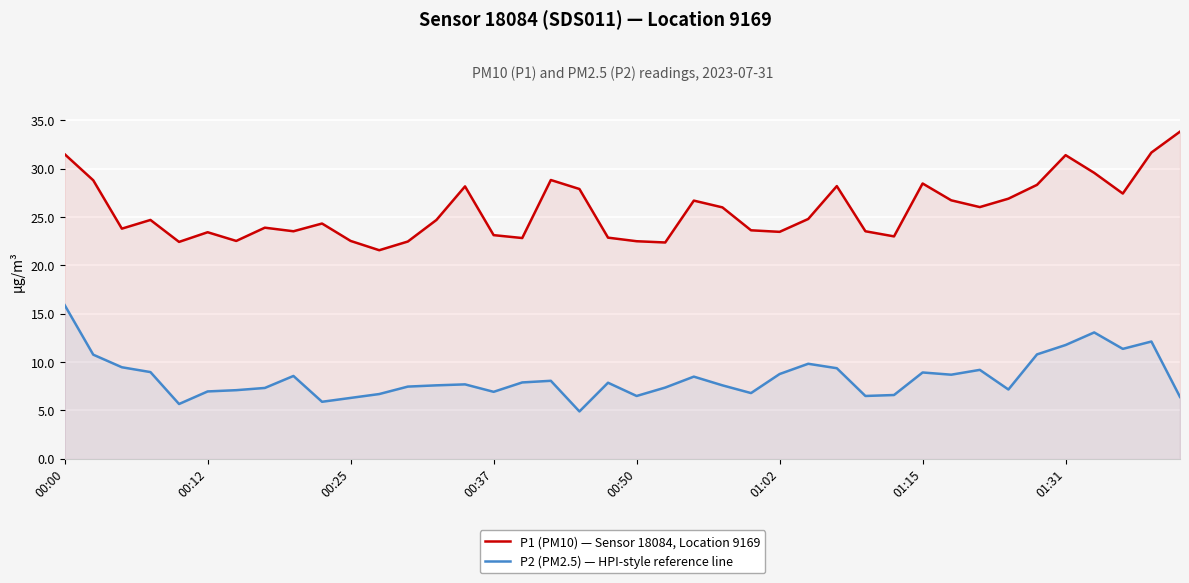

Which series has the largest total across all categories?

P1 (PM10) — Sensor 18084, Location 9169